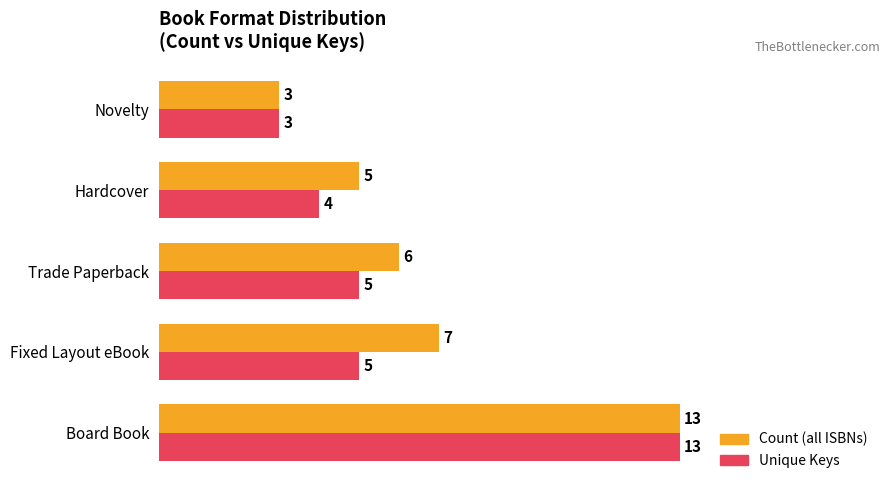

What is the highest value of the Unique Keys series?

13